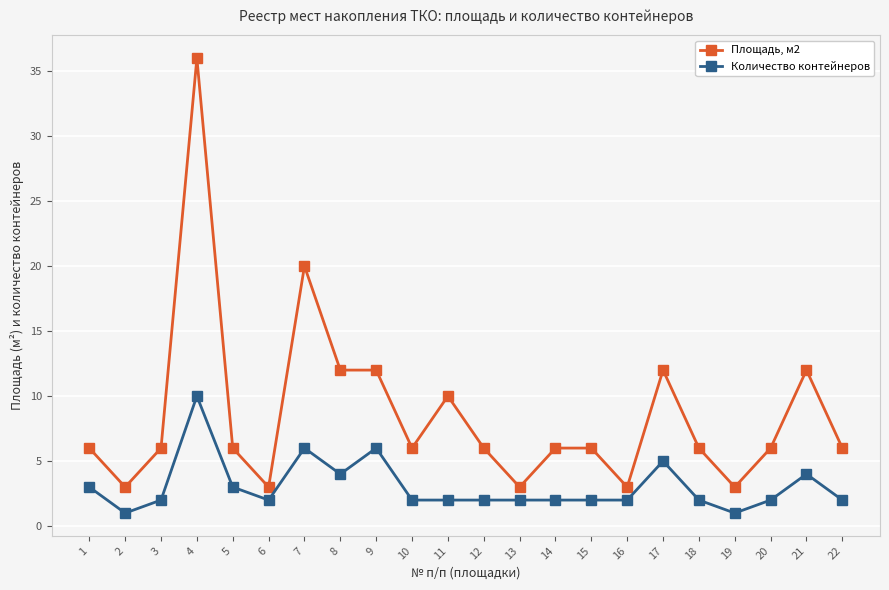

Reading right to left, what are all the values shown in this chart?

Площадь, м2: 22=6	21=12	20=6	19=3	18=6	17=12	16=3	15=6	14=6	13=3	12=6	11=10	10=6	9=12	8=12	7=20	6=3	5=6	4=36	3=6	2=3	1=6
Количество контейнеров: 22=2	21=4	20=2	19=1	18=2	17=5	16=2	15=2	14=2	13=2	12=2	11=2	10=2	9=6	8=4	7=6	6=2	5=3	4=10	3=2	2=1	1=3